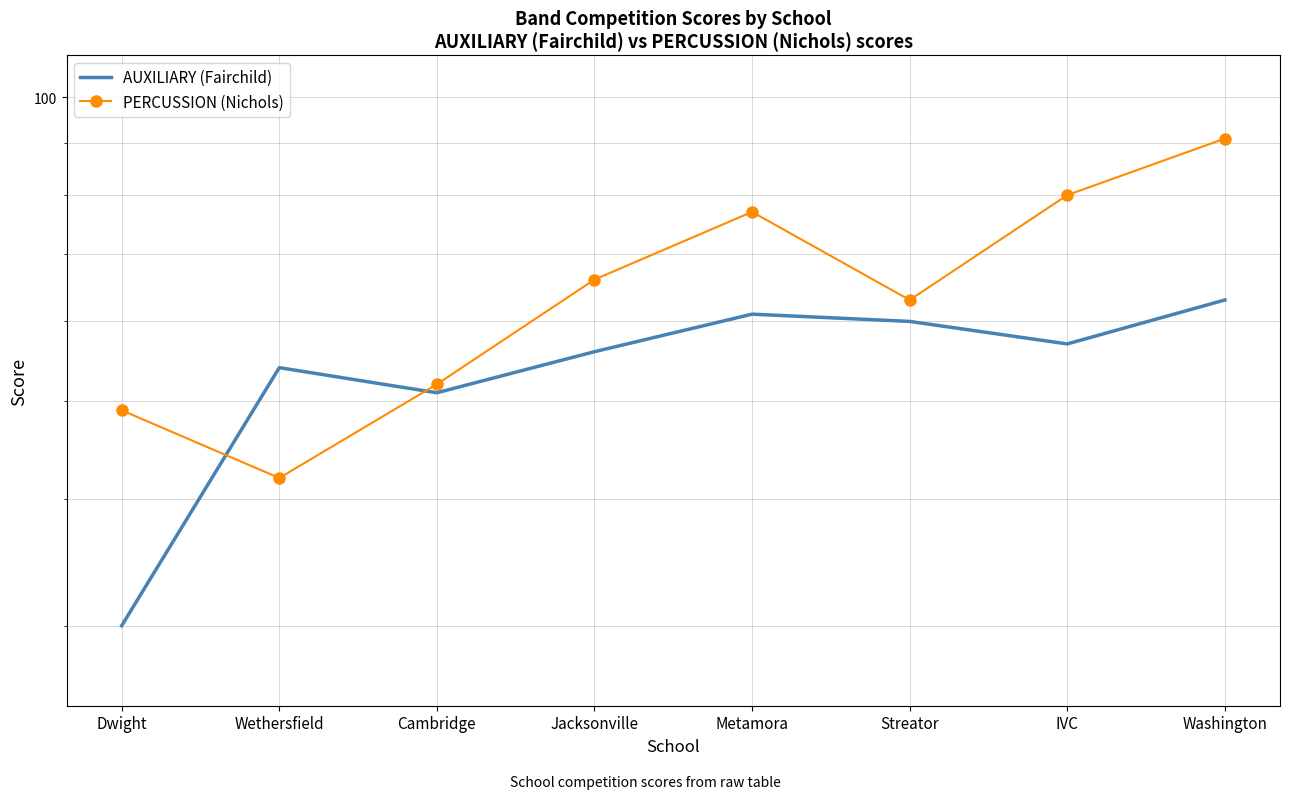

What is the sum of all AUXILIARY (Fairchild) values?

432